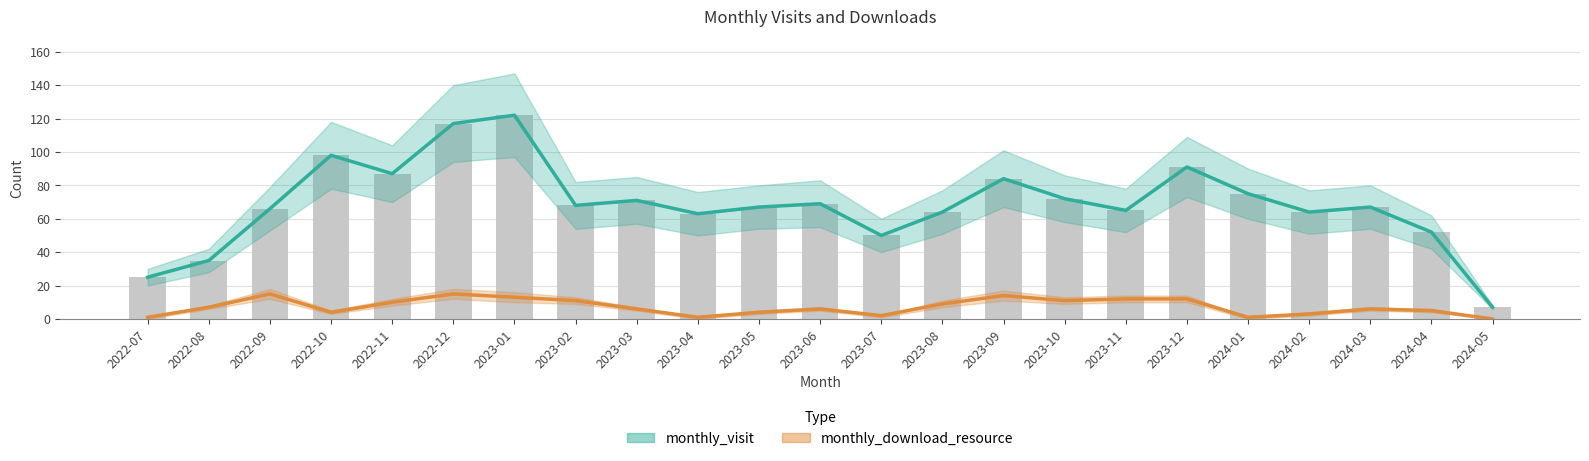

Reading left to right, list all the values displayed in this chart.

monthly_visit: 25	35	66	98	87	117	122	68	71	63	67	69	50	64	84	72	65	91	75	64	67	52	7
monthly_download_resource: 1	7	15	4	10	15	13	11	6	1	4	6	2	9	14	11	12	12	1	3	6	5	0